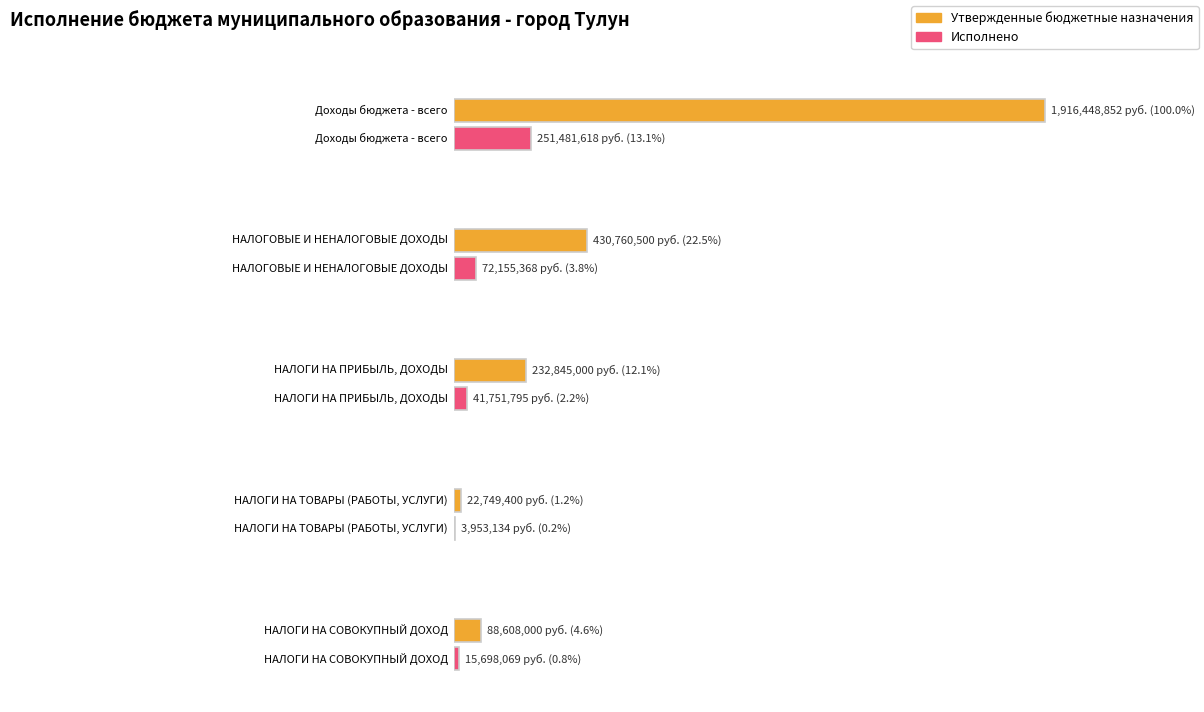

Count the number of data series in this chart.

2